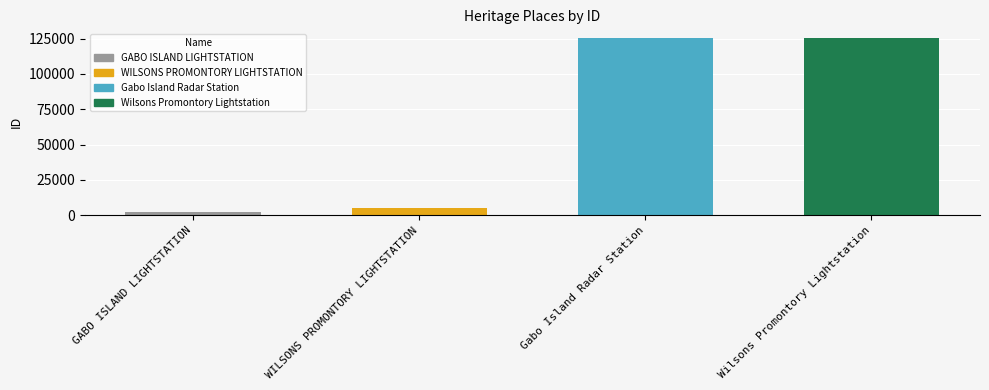

How many values are below 125258?

2